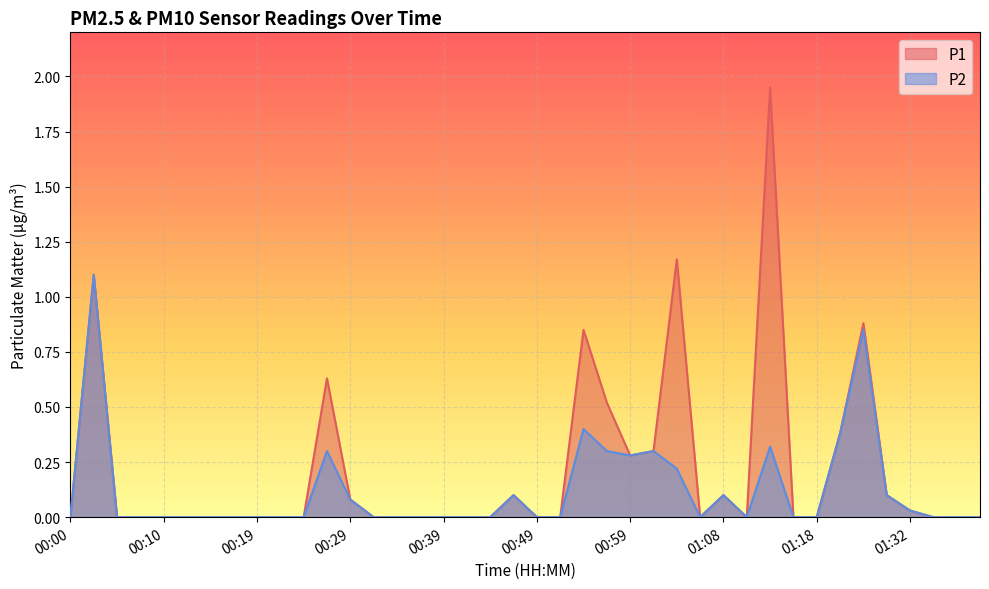

At which label does P2 reach its minimum?

00:00